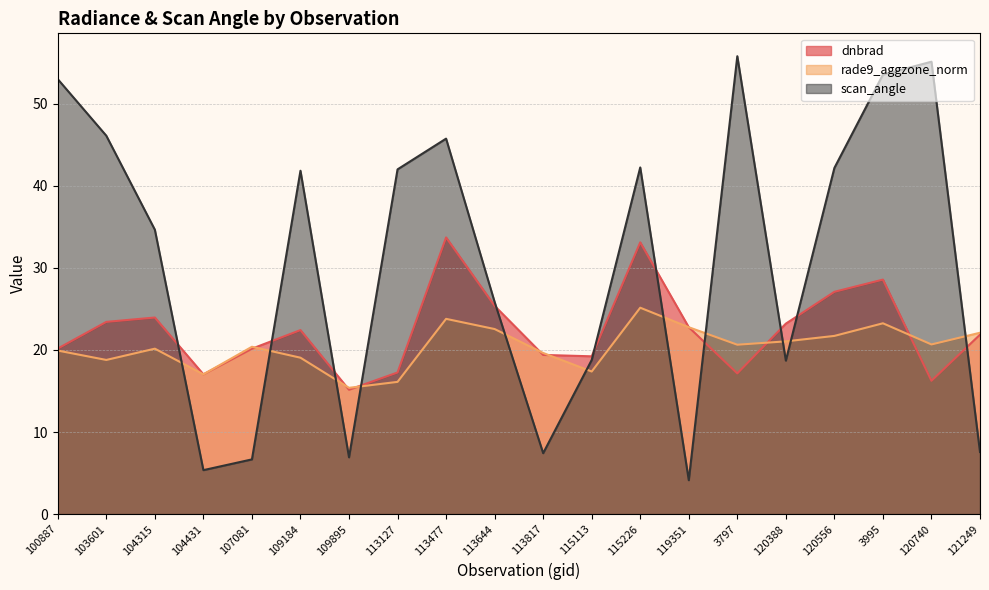

What are all the series names shown in the legend?

dnbrad, rade9_aggzone_norm, scan_angle